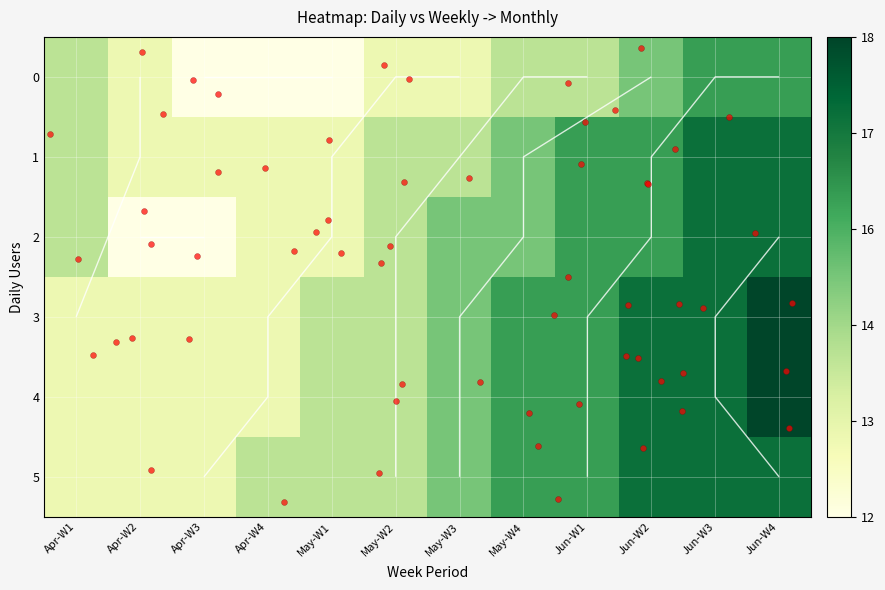

How many 1 values are between 13 and 16?

10